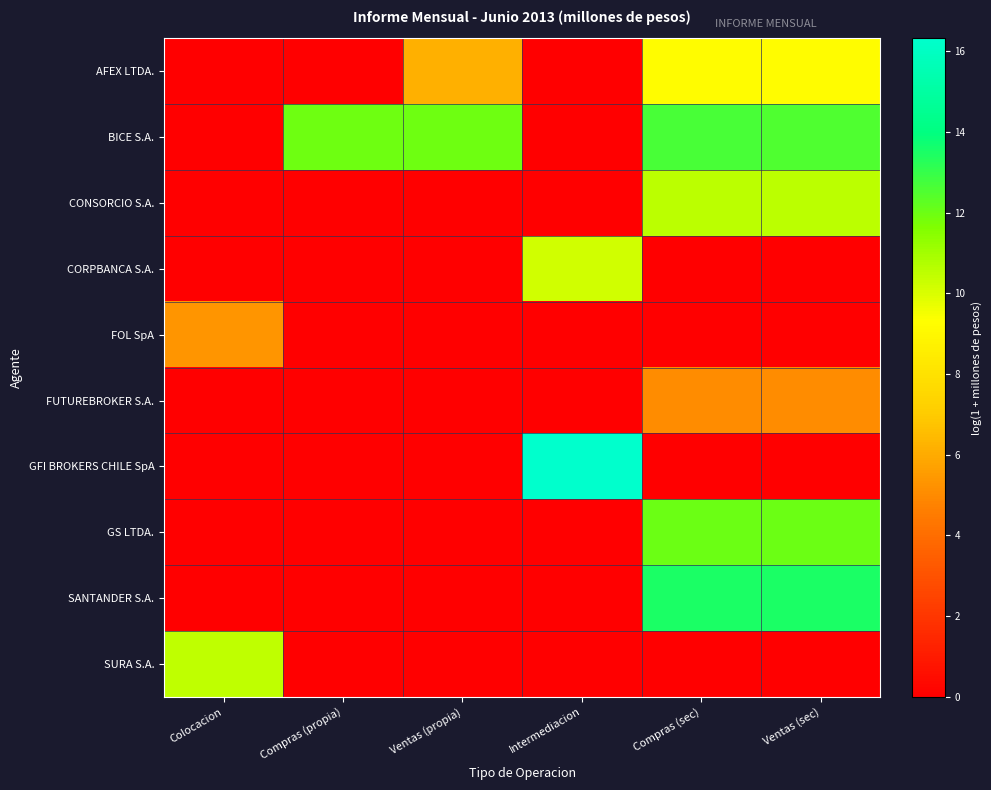

At which category does the chart reach its peak across all series?

Intermediacion